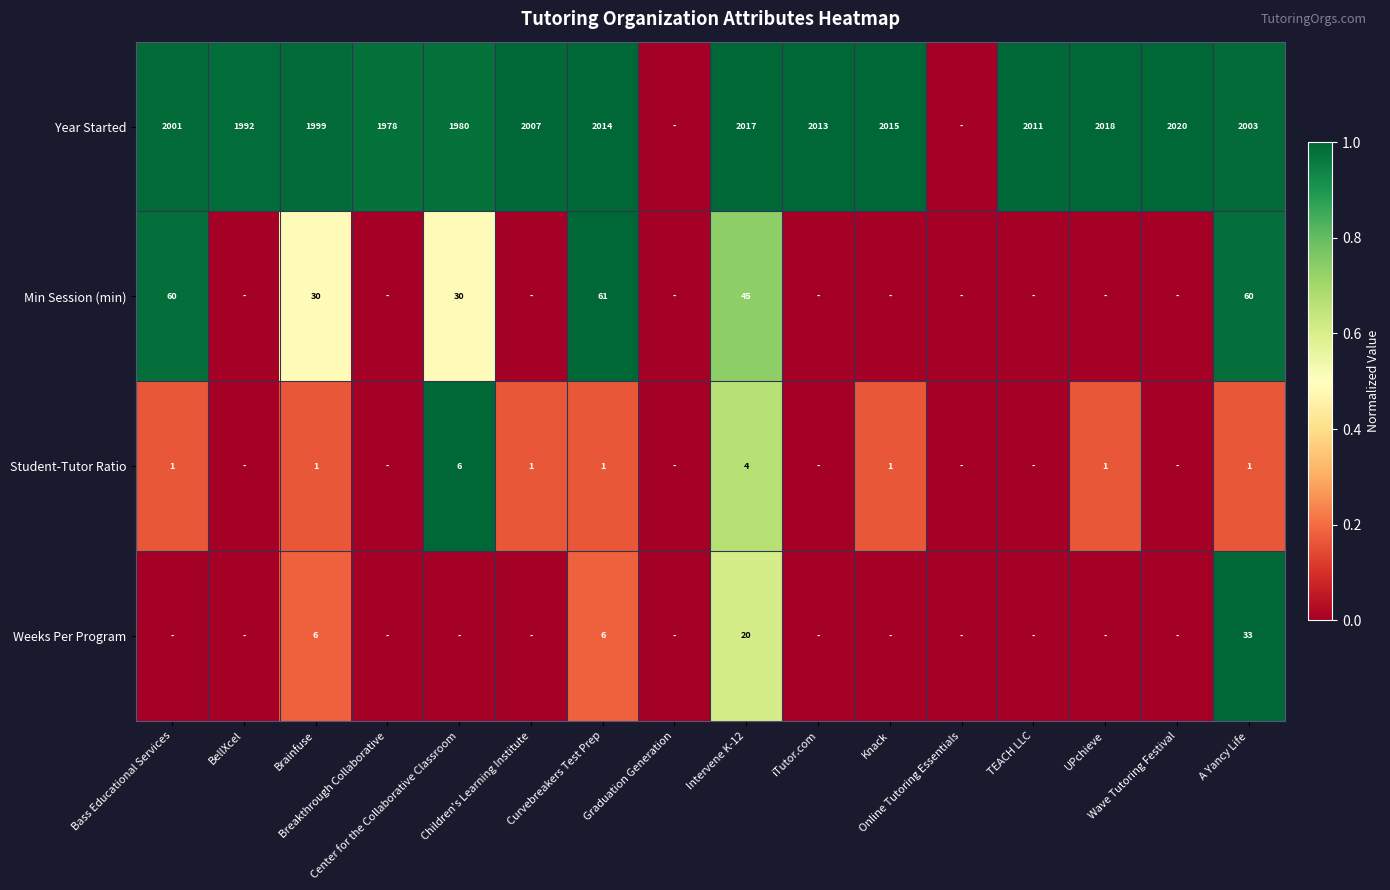

Rank the categories by Weeks Per Program value from highest to lowest.

A Yancy Life, Intervene K-12, Brainfuse, Curvebreakers Test Prep, Bass Educational Services, BellXcel, Breakthrough Collaborative, Center for the Collaborative Classroom, Children's Learning Institute, Graduation Generation, iTutor.com, Knack, Online Tutoring Essentials, TEACH LLC, UPchieve, Wave Tutoring Festival